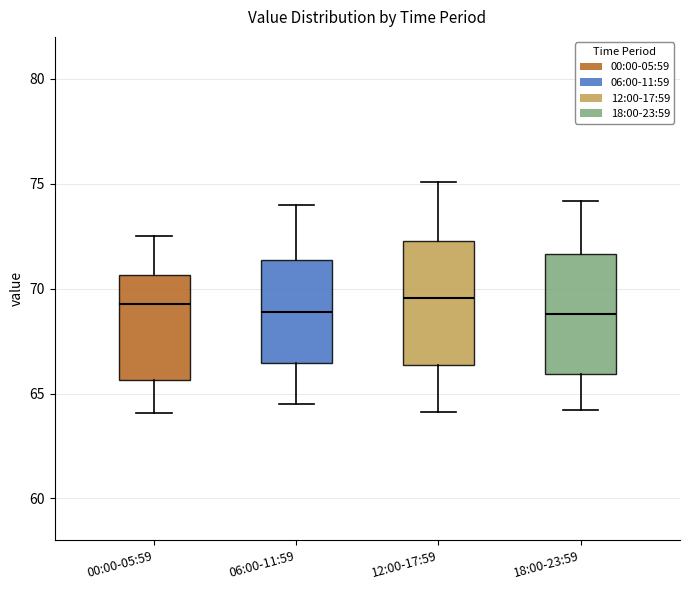

Reading left to right, read every box against the y-axis: the position of its median line, the range the box covers, and the ends of its whiskers. The values are not printed on the chart, so give them approximately, as read against the axis.

00:00-05:59: median 69.5, box 65.5 to 70.5, whiskers 64.0 to 72.5
06:00-11:59: median 69.0, box 66.5 to 71.5, whiskers 64.5 to 74.0
12:00-17:59: median 69.5, box 66.5 to 72.5, whiskers 64.0 to 75.0
18:00-23:59: median 69.0, box 66.0 to 71.5, whiskers 64.0 to 74.0